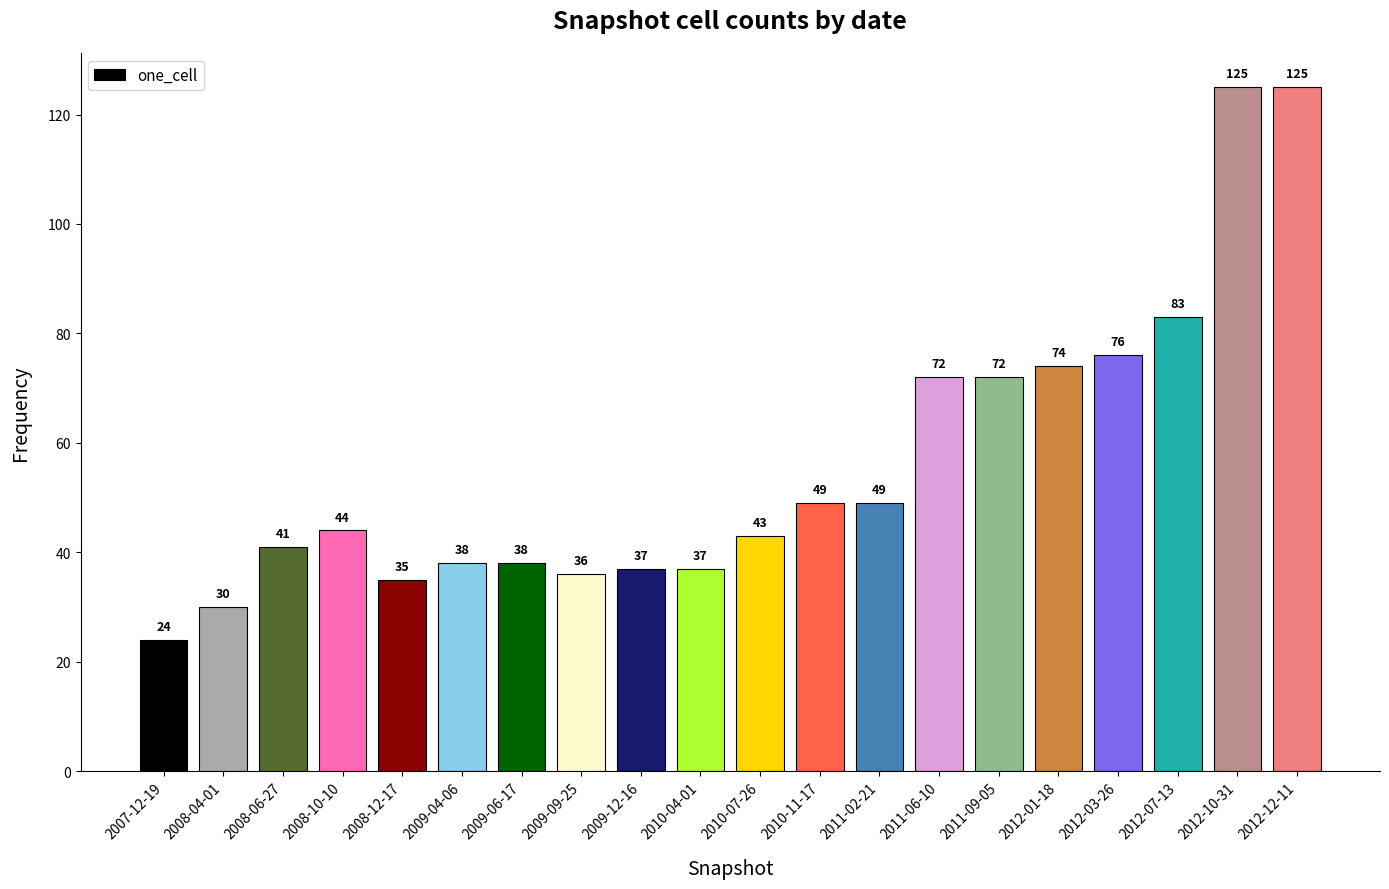

What is the value of the 17th bar from the left?

76